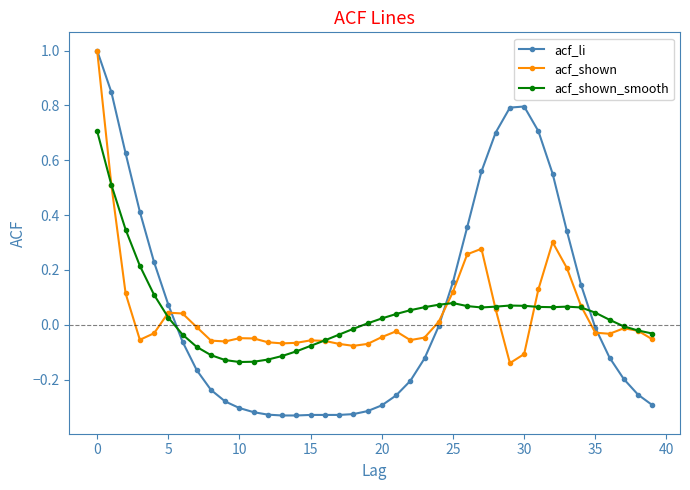

Does the chart display data point markers on the line(s)?

Yes